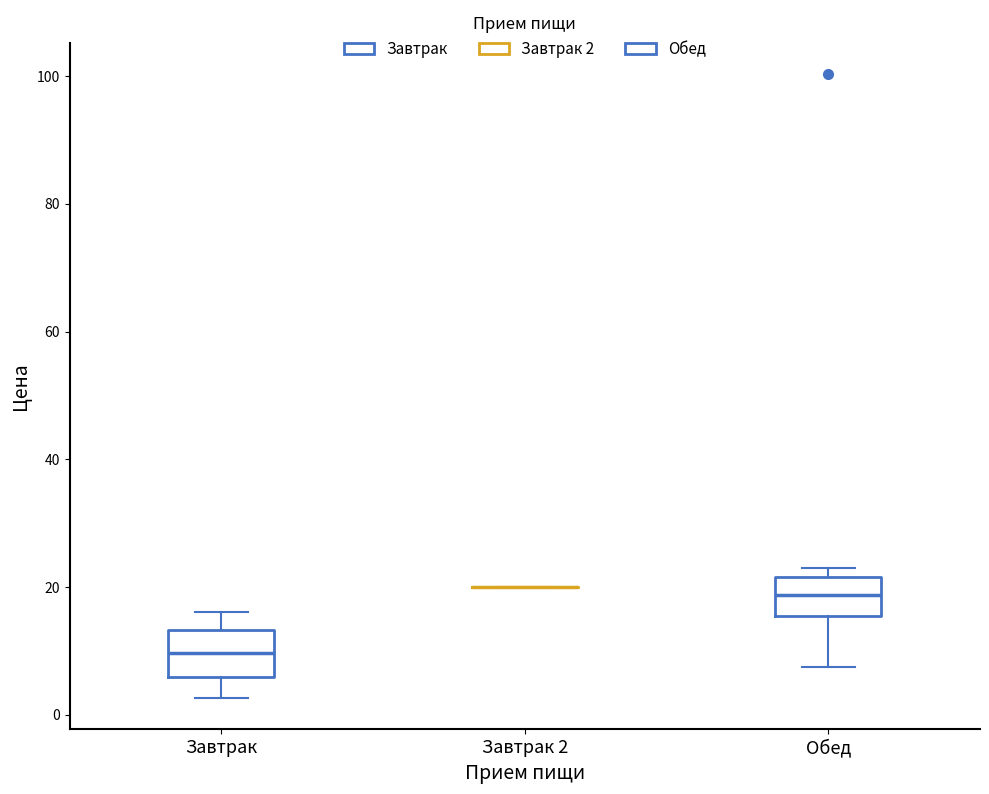

Reading left to right, transcribe this box plot: for each box, give where its median line is, the range the box spans, and where its two whiskers end, as read against the y-axis. The values are not printed on the chart, so give them approximately, as read against the axis.

Завтрак: median 10, box 6 to 14, whiskers 2 to 16
Завтрак 2: box collapsed to a line at 20, whiskers 20 to 20
Обед: median 18, box 16 to 22, whiskers 8 to 24